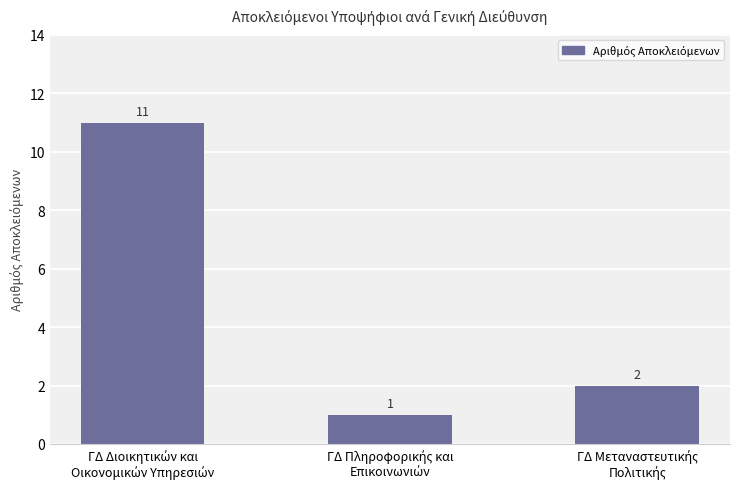

Count the values in the range 1 to 11.

3